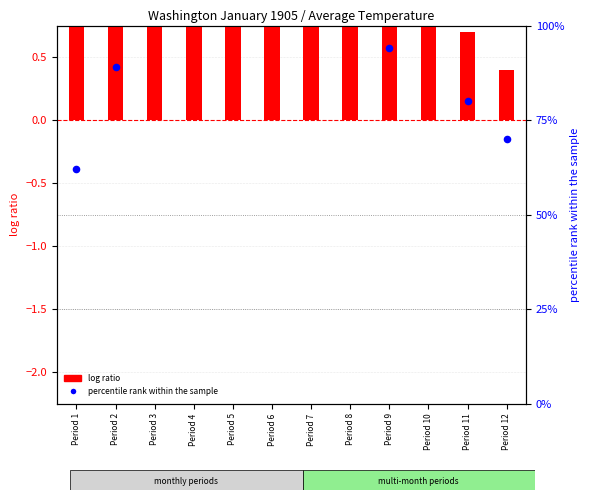

Is the value of log ratio at Period 4 greater than the value of percentile rank within the sample at Period 7?

No